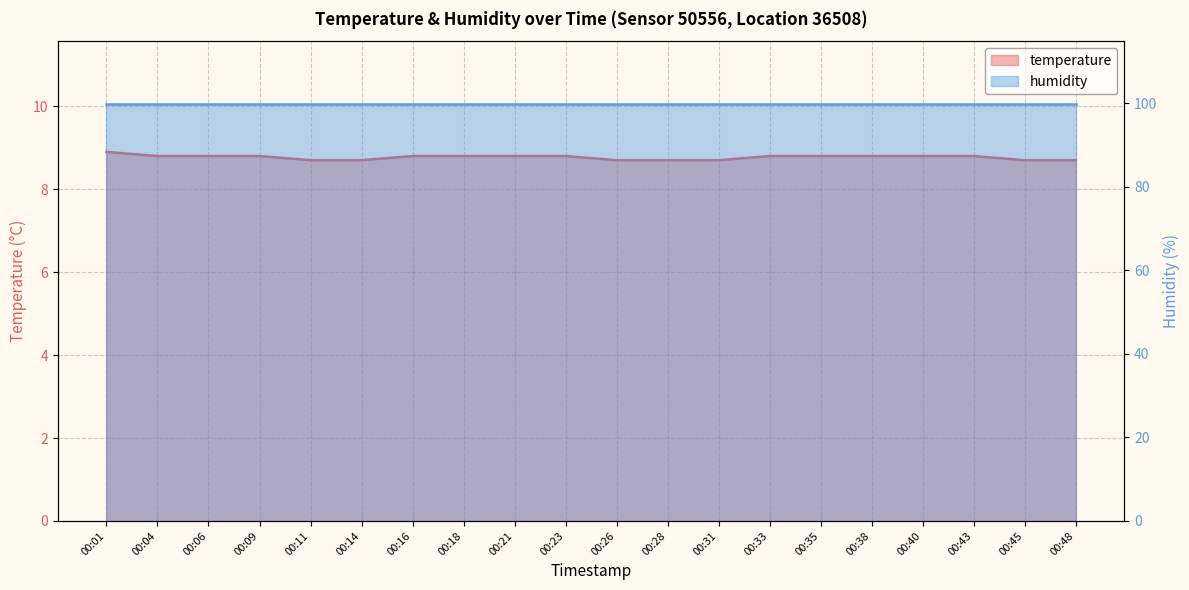

What is the sum of the values at 00:35 and 00:38?

17.6